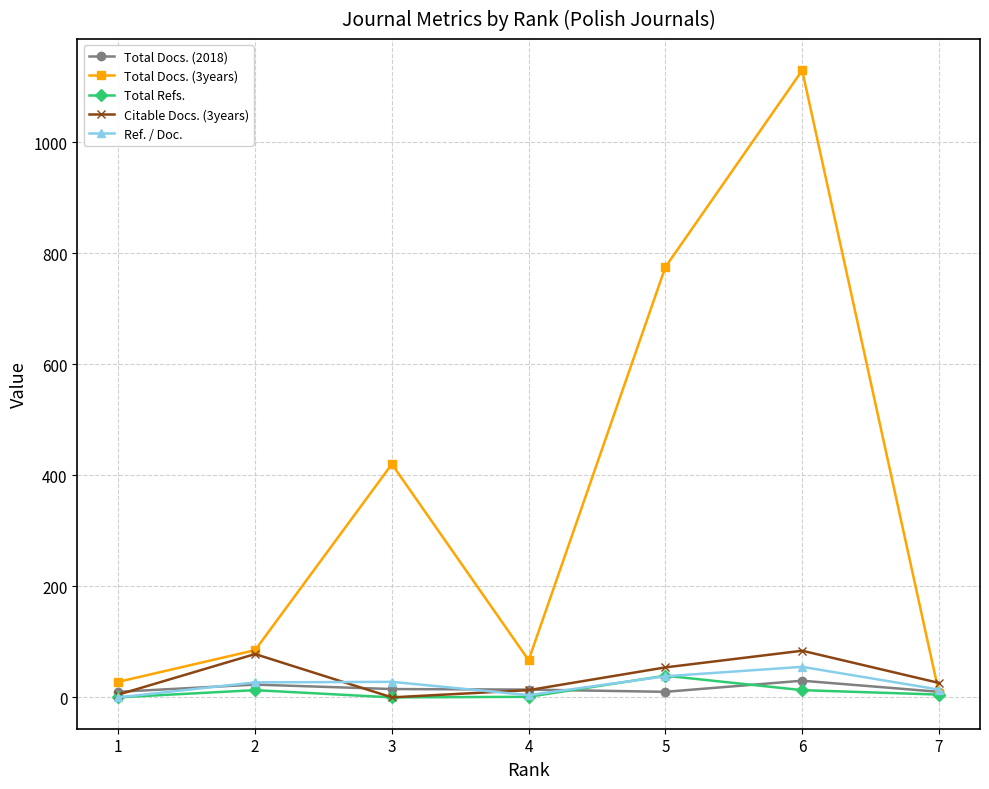

True or false: Total Docs. (3years) has a value of 85 at 2.

True